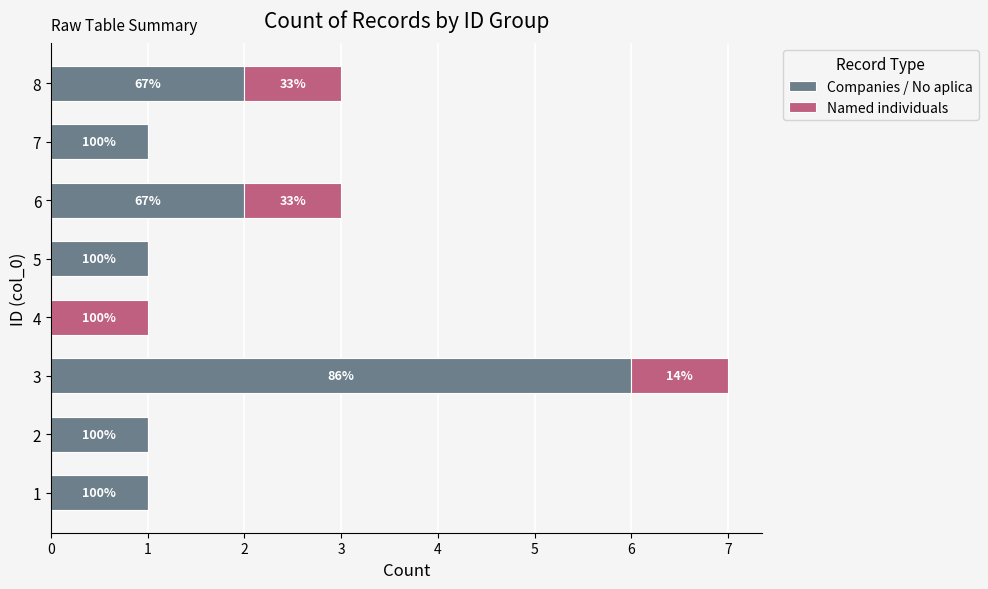

What is the value of the Companies / No aplica bar at the 7th from the left?

1